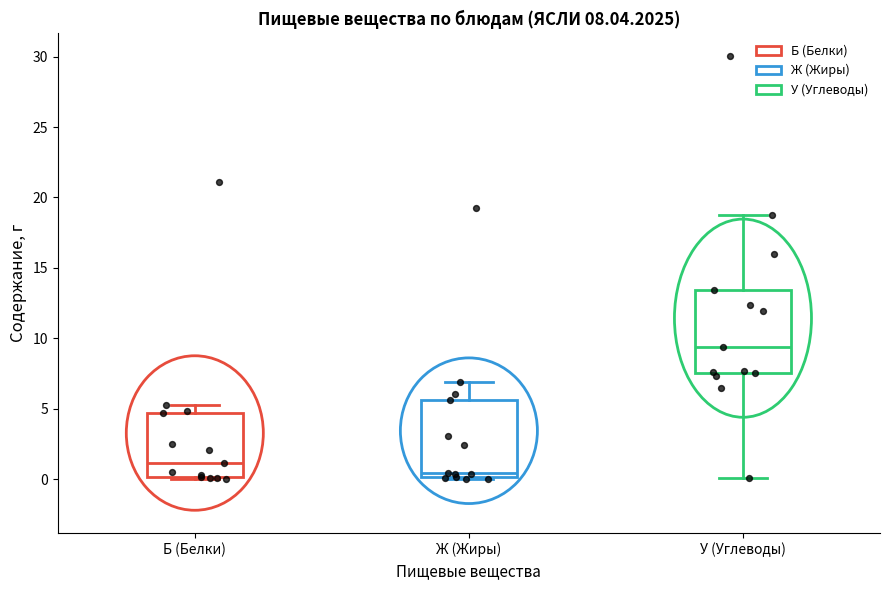

Which box's median line is the lowest?

Ж (Жиры)